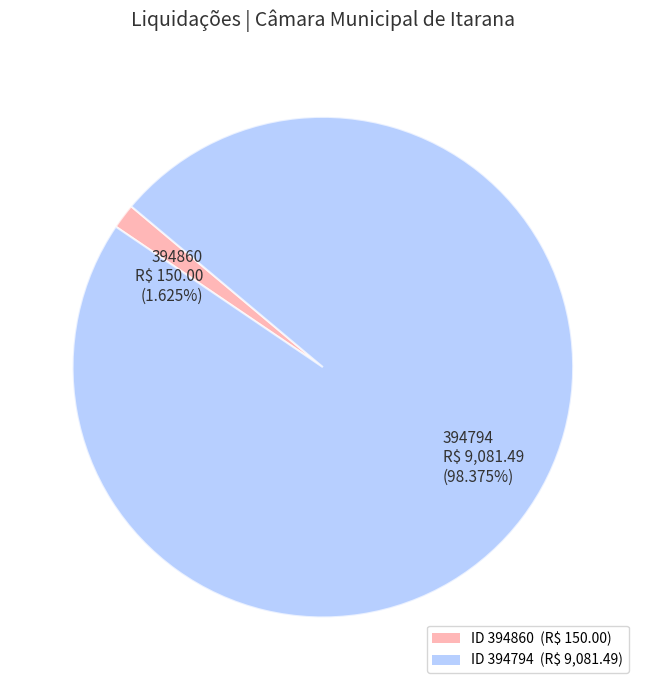

Which has a higher value, 394860 or 394794?

394794